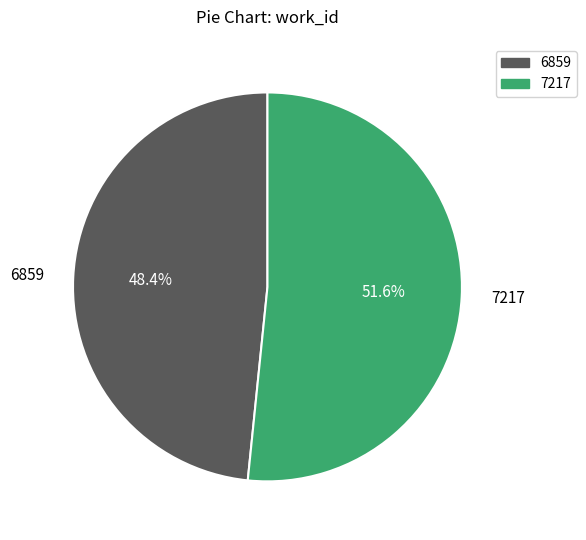

To the nearest percent, what is the difference between the largest and smallest slice percentages?

3%